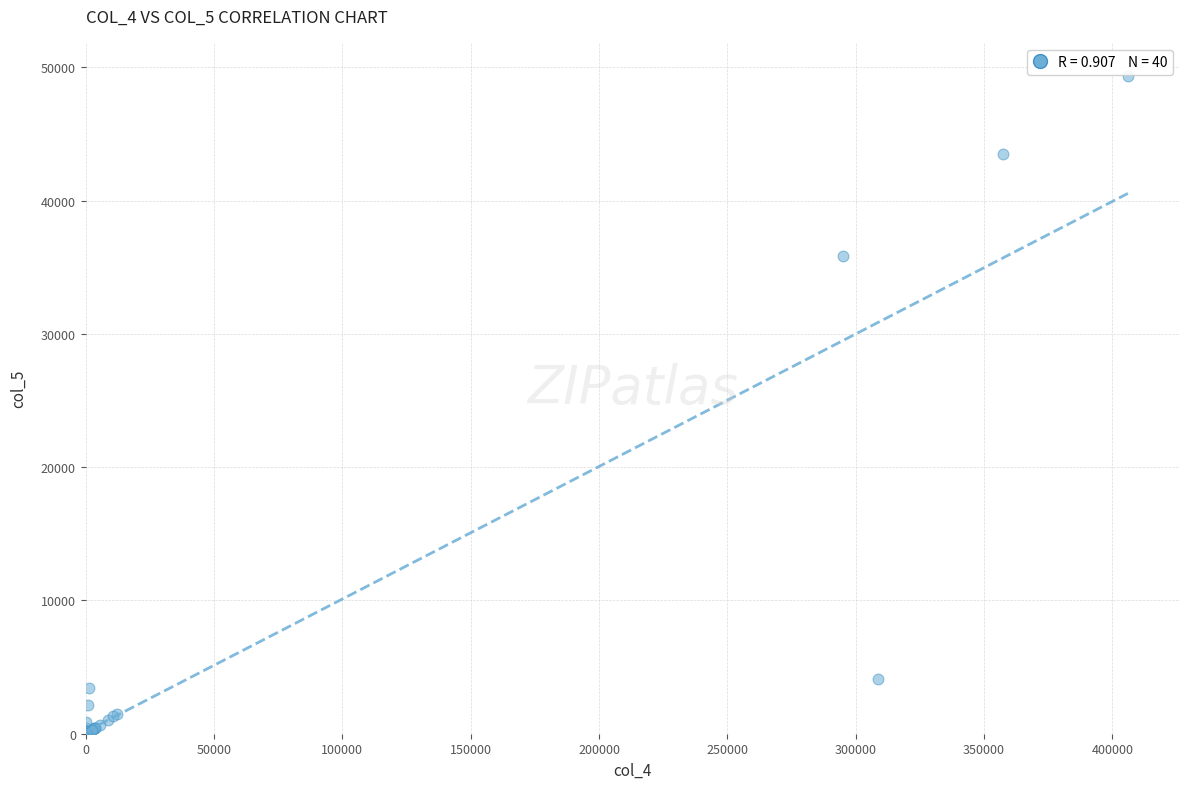

What Y value in the scatter plot is closest to 24692?

35867.5